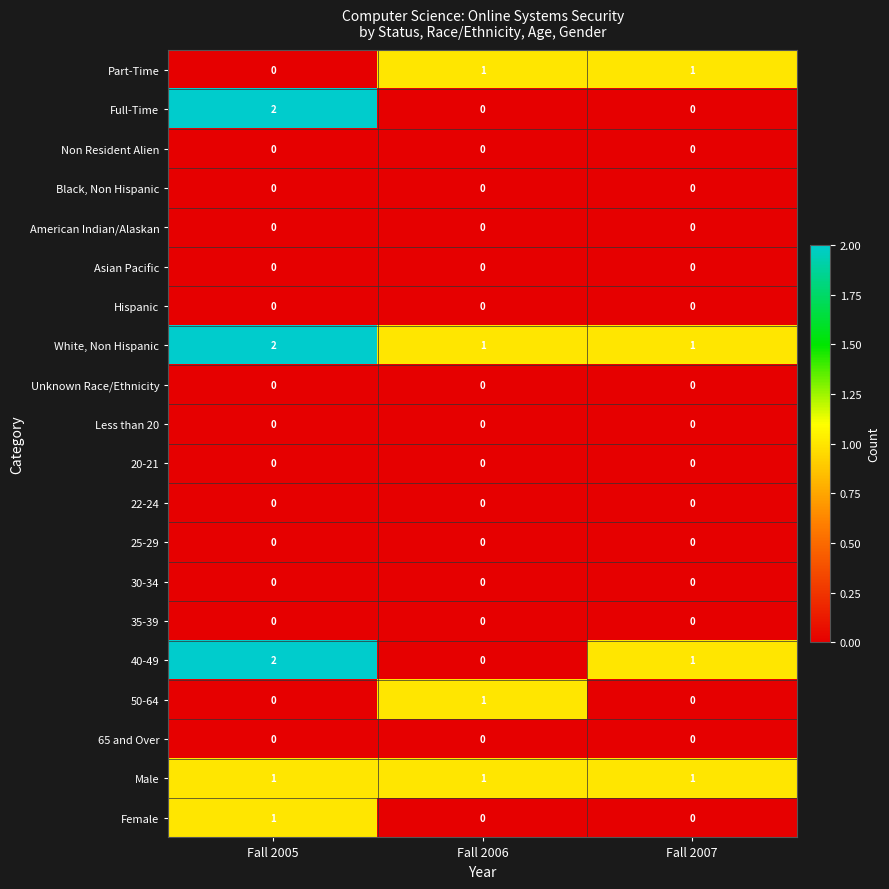

Which series has the largest total across all categories?

White, Non Hispanic